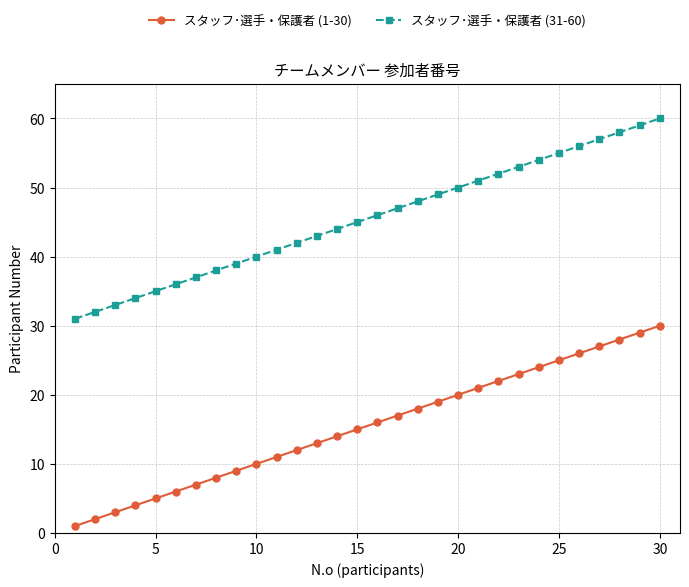

True or false: スタッフ･選手・保護者 (1-30) and スタッフ･選手・保護者 (31-60) intersect in this chart.

False